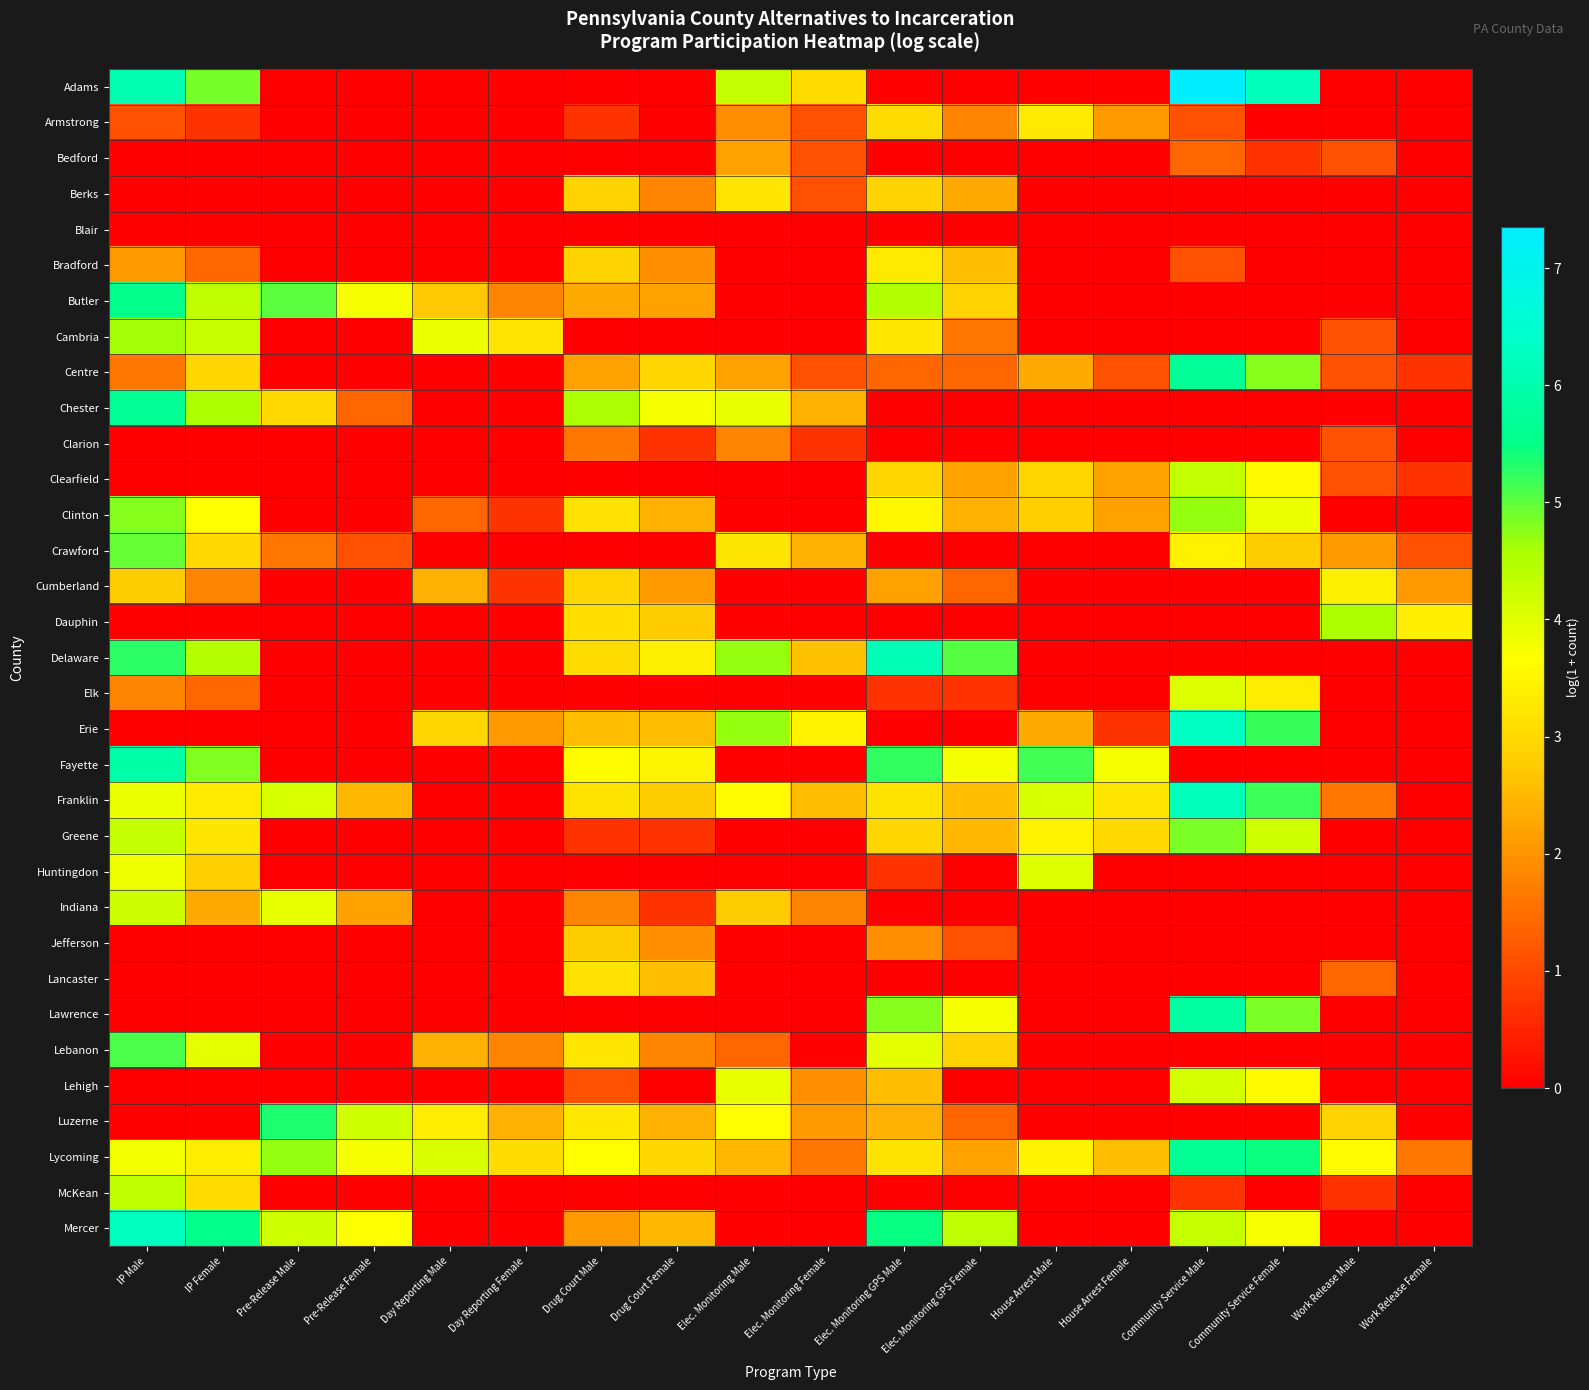

How many categories are shown in the chart?

18